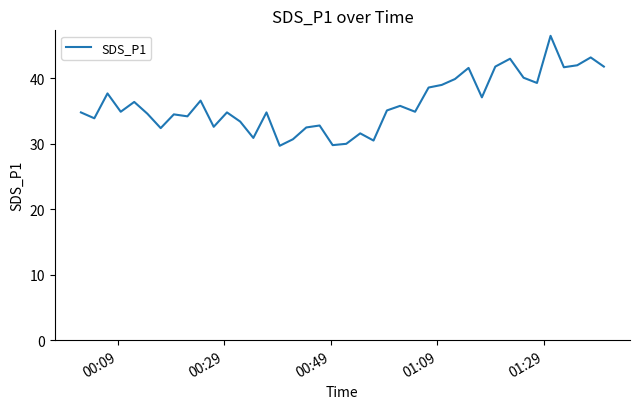

What is the minimum value shown in the chart?

29.7